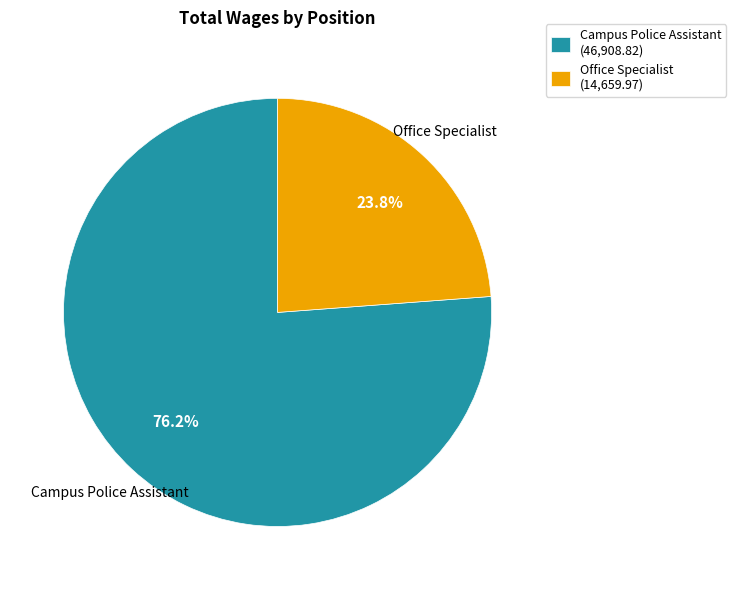

Which slice is the smallest?

Office Specialist